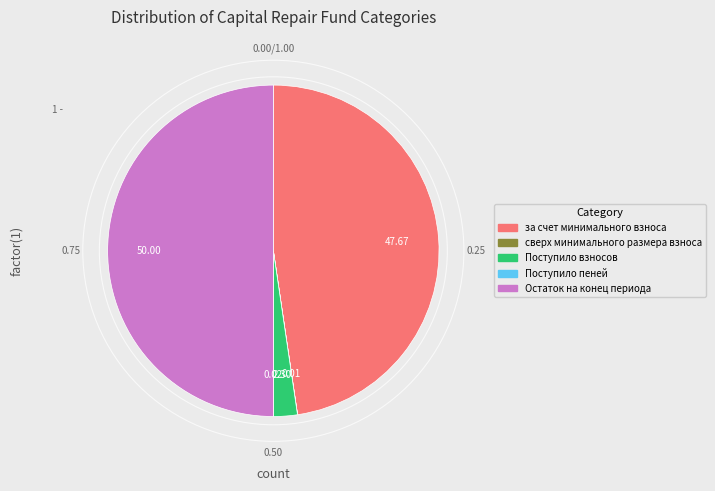

Does Поступило взносов represent more than half of the total?

No